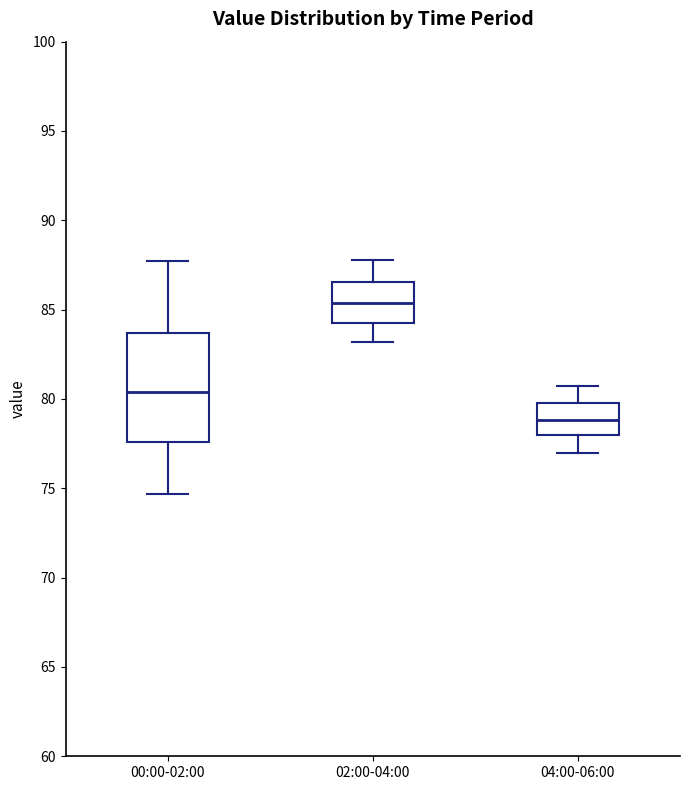

Reading left to right, read every box against the y-axis: the position of its median line, the range the box covers, and the ends of its whiskers. The values are not printed on the chart, so give them approximately, as read against the axis.

00:00-02:00: median 80.5, box 77.5 to 83.5, whiskers 74.5 to 87.5
02:00-04:00: median 85.5, box 84.5 to 86.5, whiskers 83.0 to 88.0
04:00-06:00: median 79.0, box 78.0 to 80.0, whiskers 77.0 to 80.5